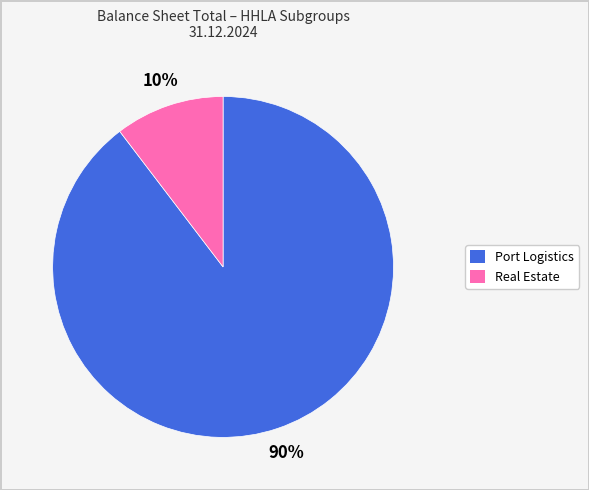

Which category accounts for the majority?

Port Logistics